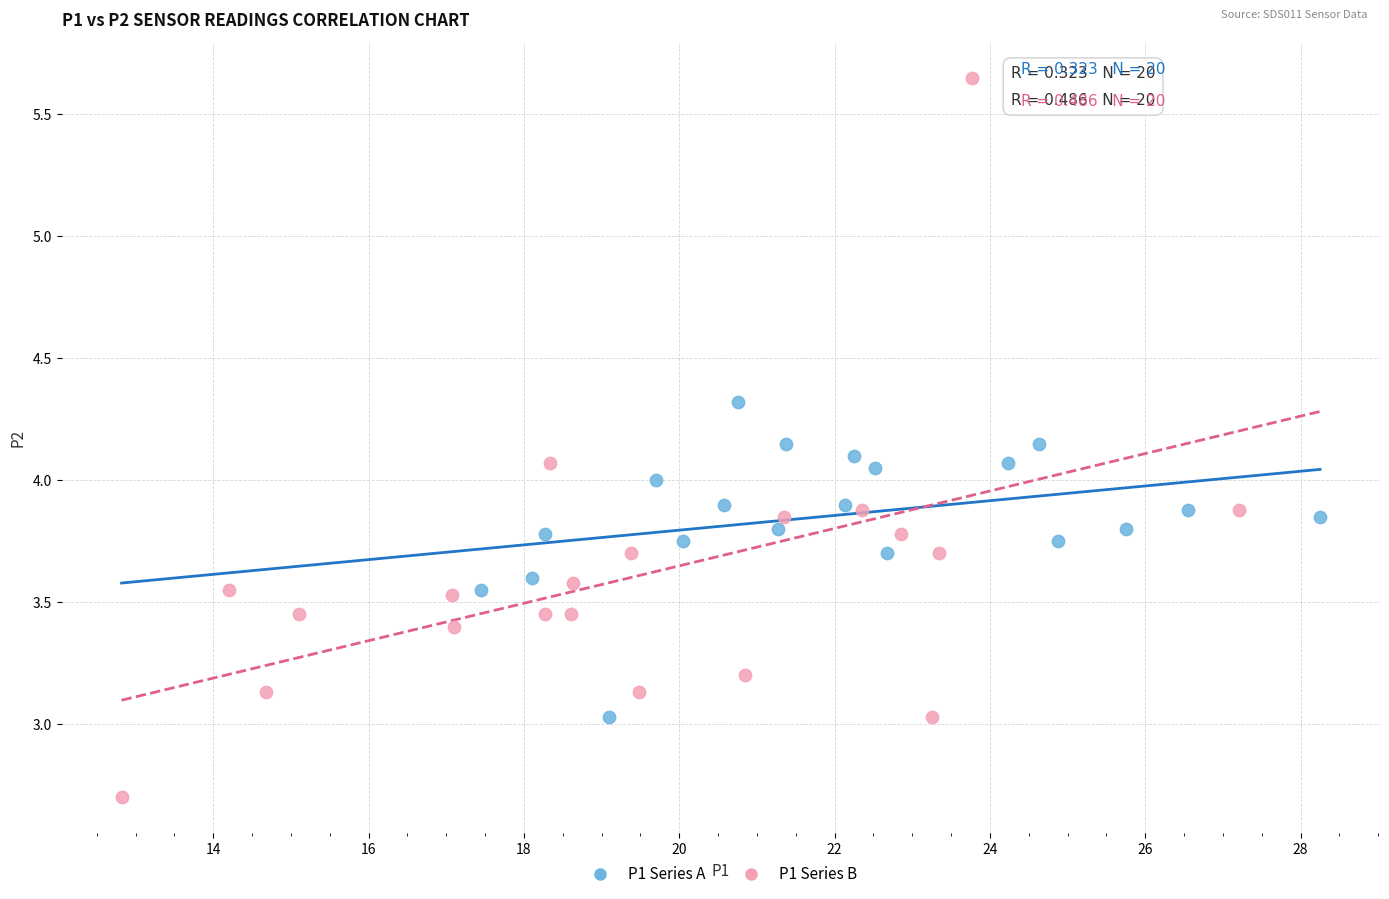

Which series has the widest spread of Y values?

P1 Series B